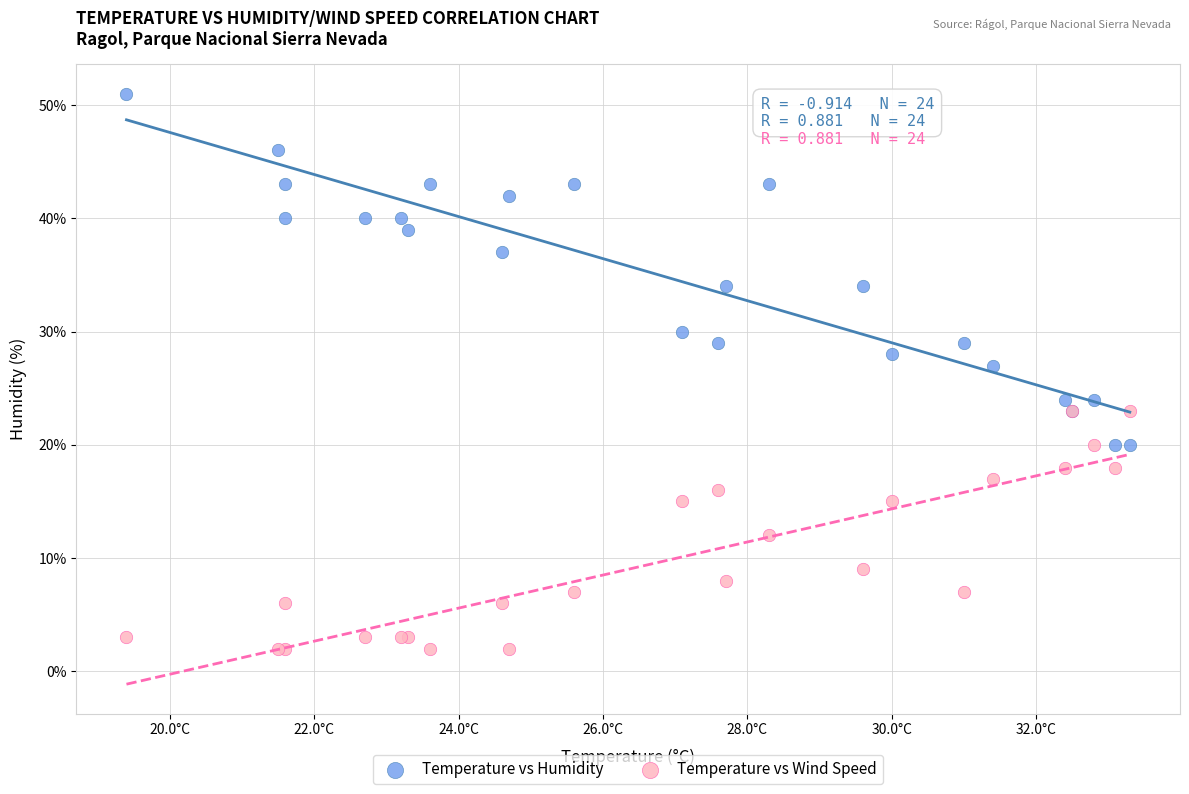

Which series contains the lowest Y value?

Temperature vs Wind Speed